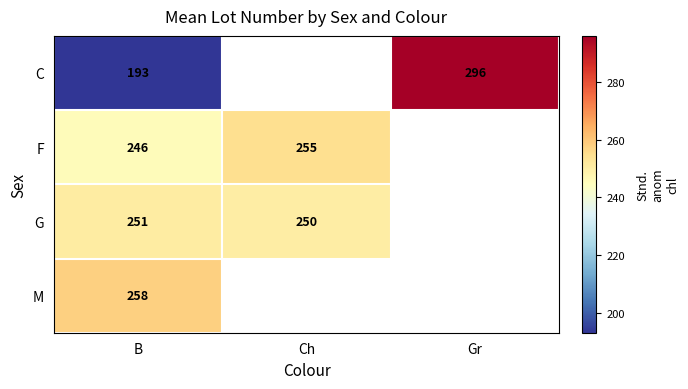

How many categories are shown in the chart?

3